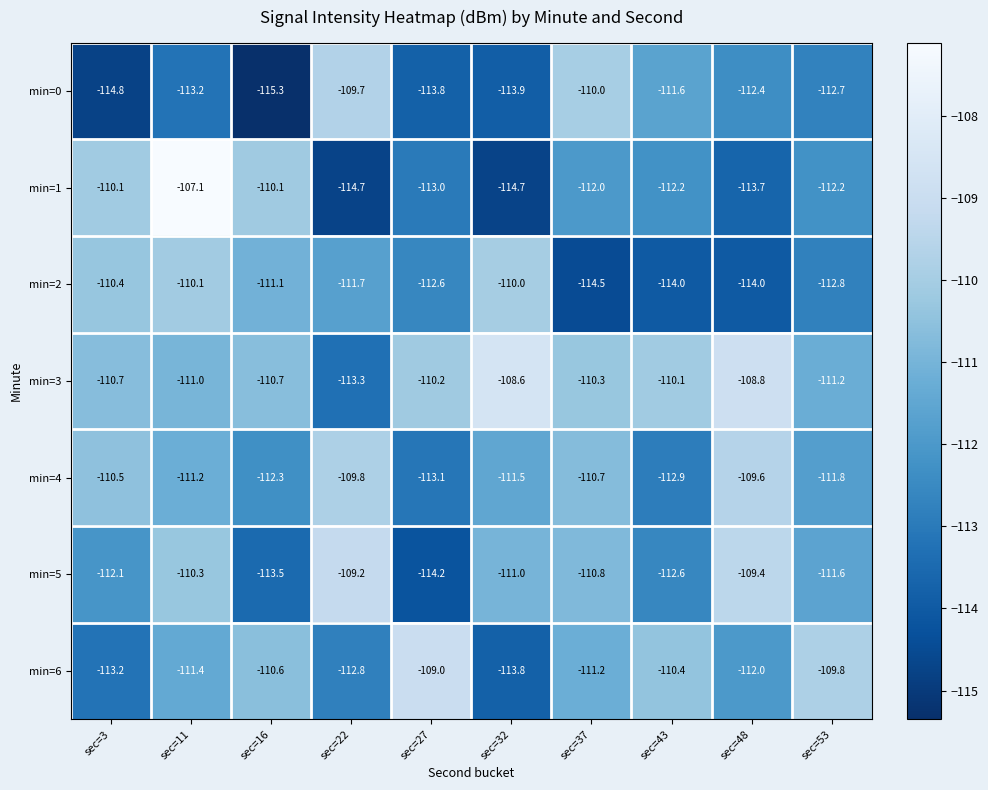

How many categories are shown in the chart?

10